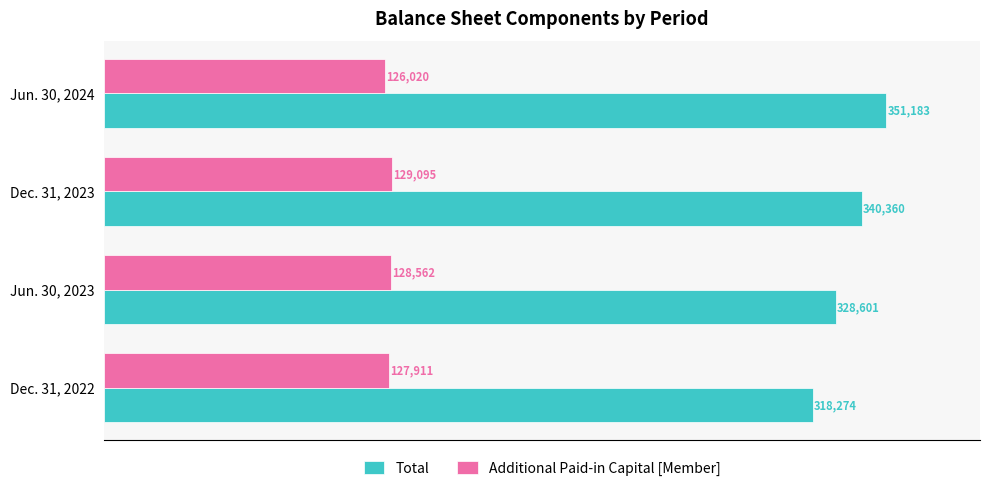

What is the spread (max minus min) of values at Dec. 31, 2022?

190363